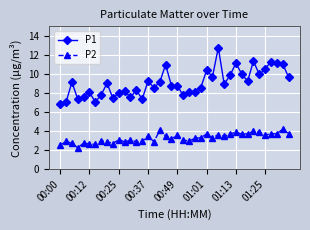

Rank the series by their maximum value, from highest to lowest.

P1, P2